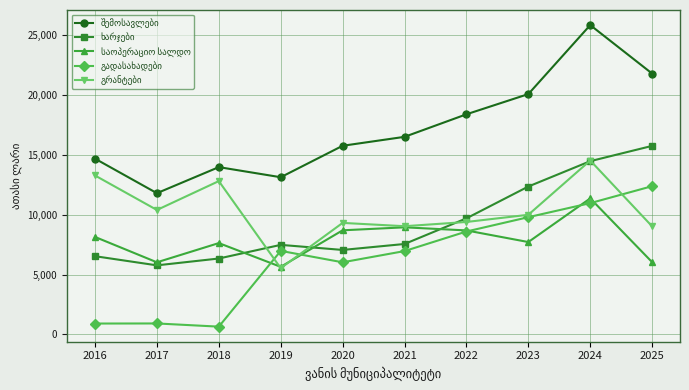

How many lines are shown in the chart?

5